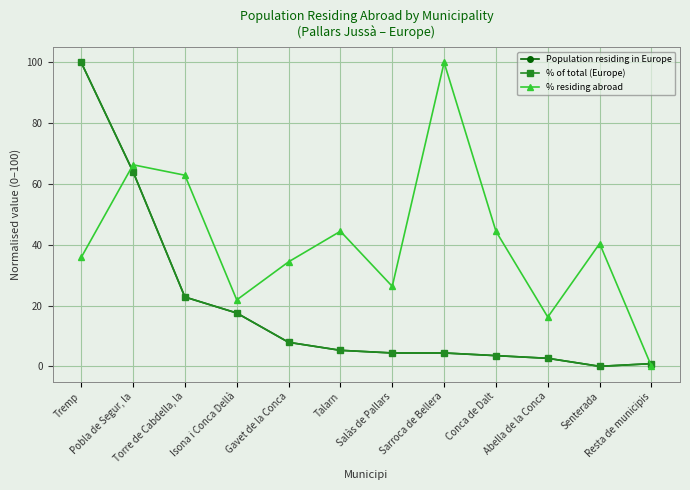

What is the maximum value shown in the chart?

100.0